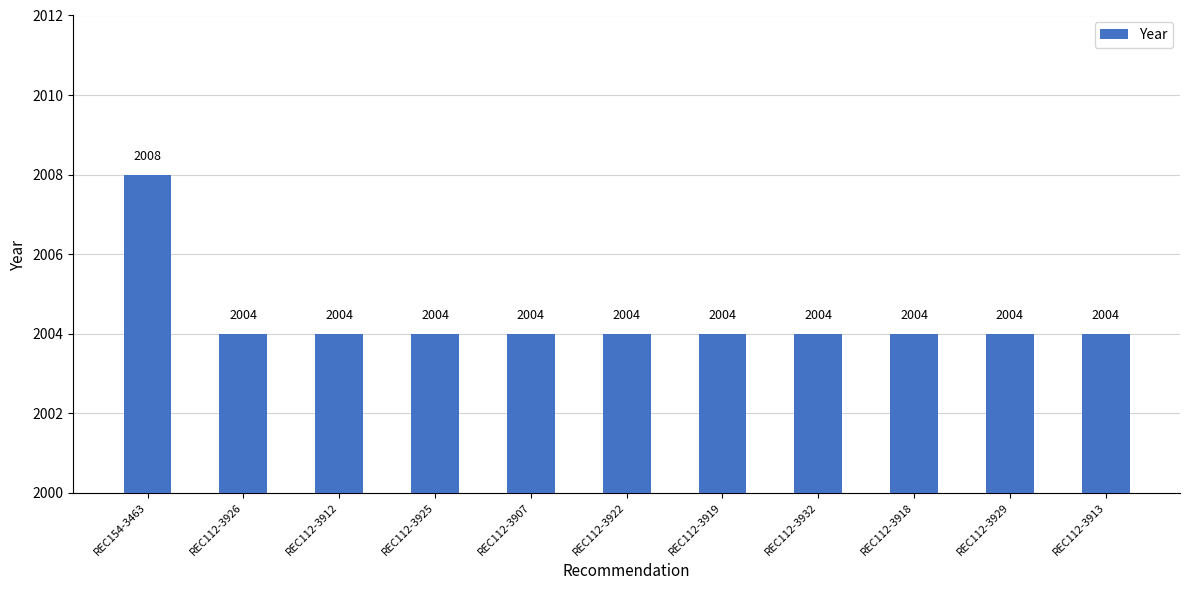

What is the change in value from REC154-3463 to REC112-3925?

-4